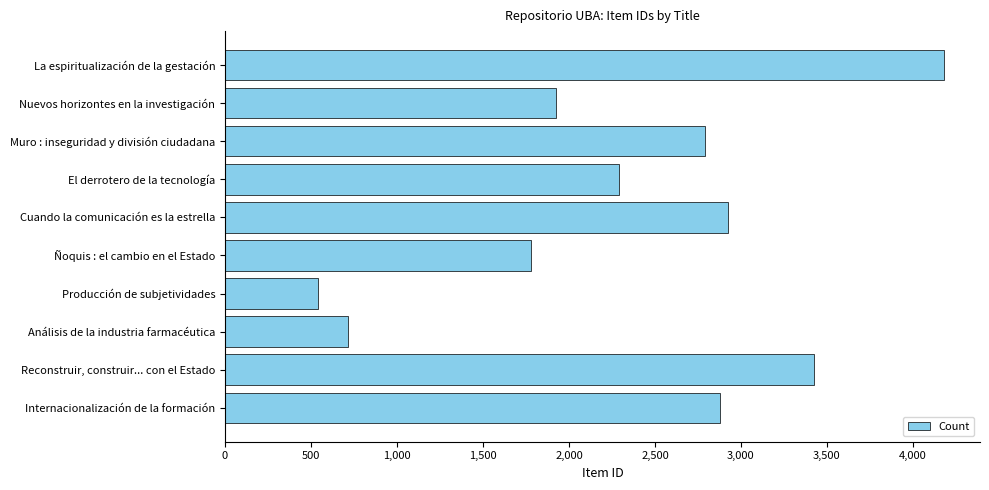

Reading top to bottom, what are all the values shown in this chart?

La espiritualización de la gestación=4181	Nuevos horizontes en la investigación=1925	Muro : inseguridad y división ciudadana=2789	El derrotero de la tecnología=2292	Cuando la comunicación es la estrella=2924	Ñoquis : el cambio en el Estado=1778	Producción de subjetividades=542	Análisis de la industria farmacéutica=713	Reconstruir, construir... con el Estado=3422	Internacionalización de la formación=2878